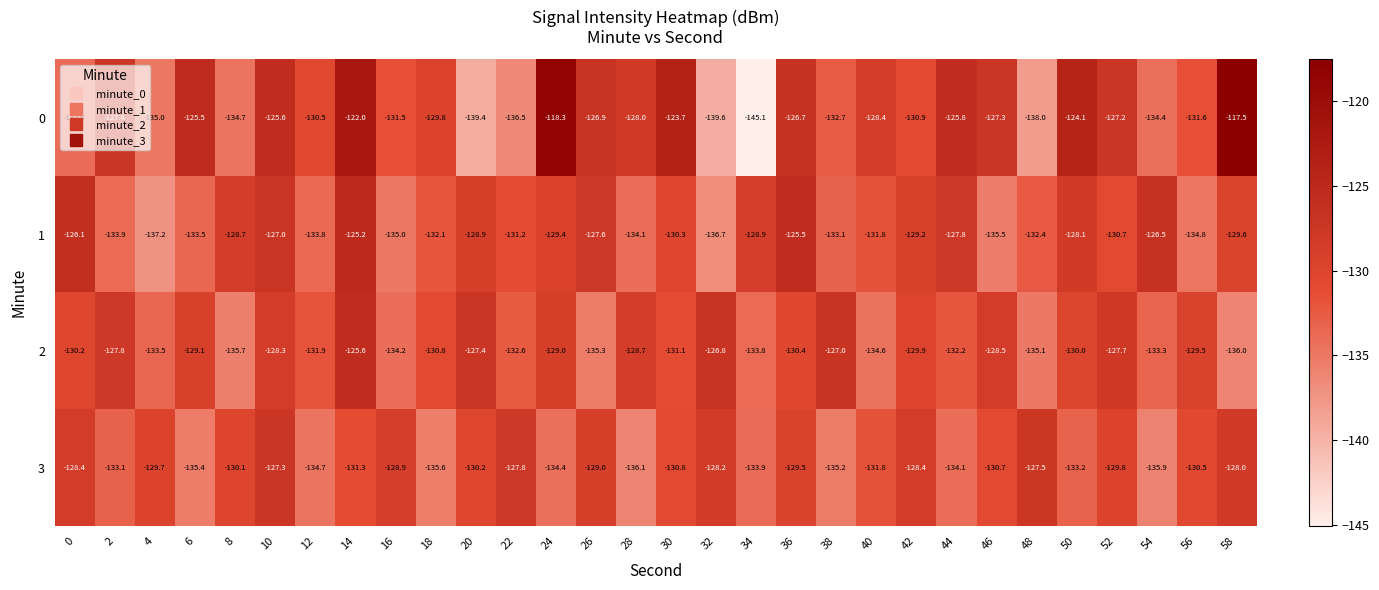

What is the difference between the maximum and minimum values in the 3 series?

8.8